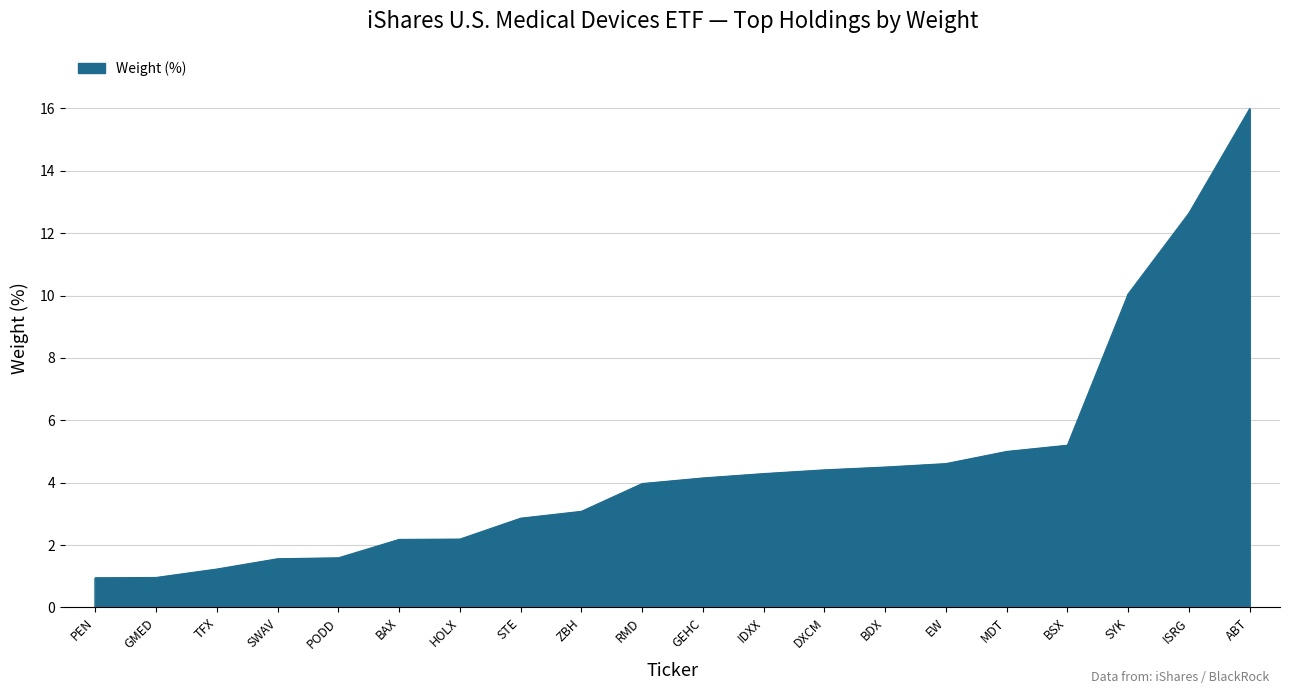

What is the change in value from IDXX to PEN?

-3.3